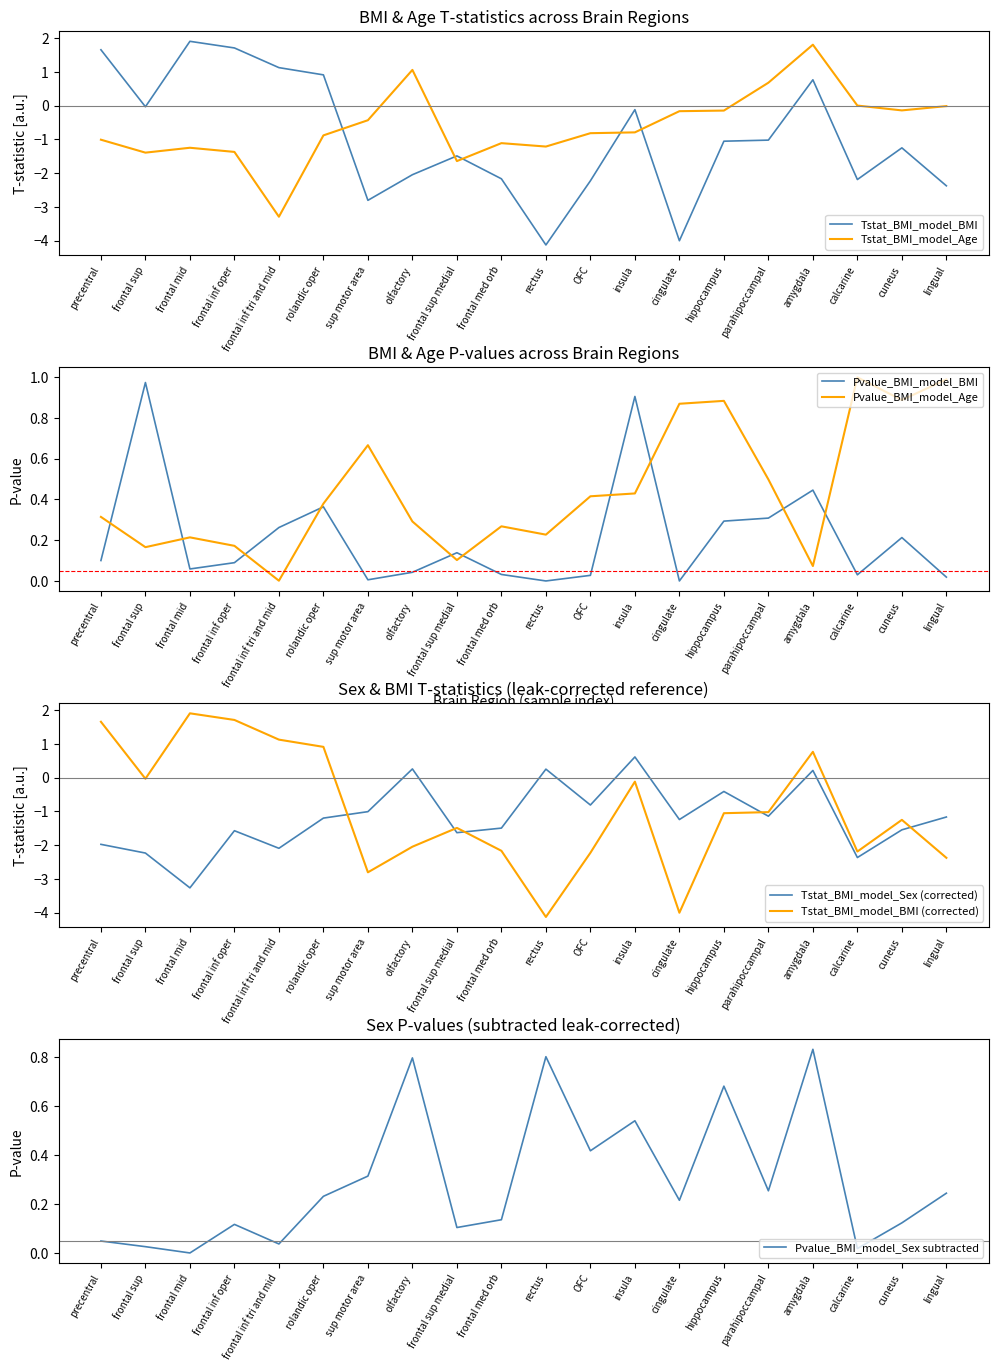

What is the average value of the Tstat_BMI series?

-0.9